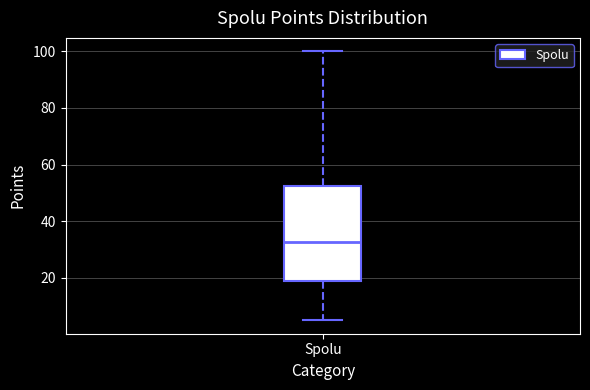

Read this box plot against the y-axis: the position of the median line, the range covered by the box, and the ends of both whiskers. The values are not printed on the chart, so give them approximately, as read against the axis.

median 32, box 18 to 52, whiskers 6 to 100